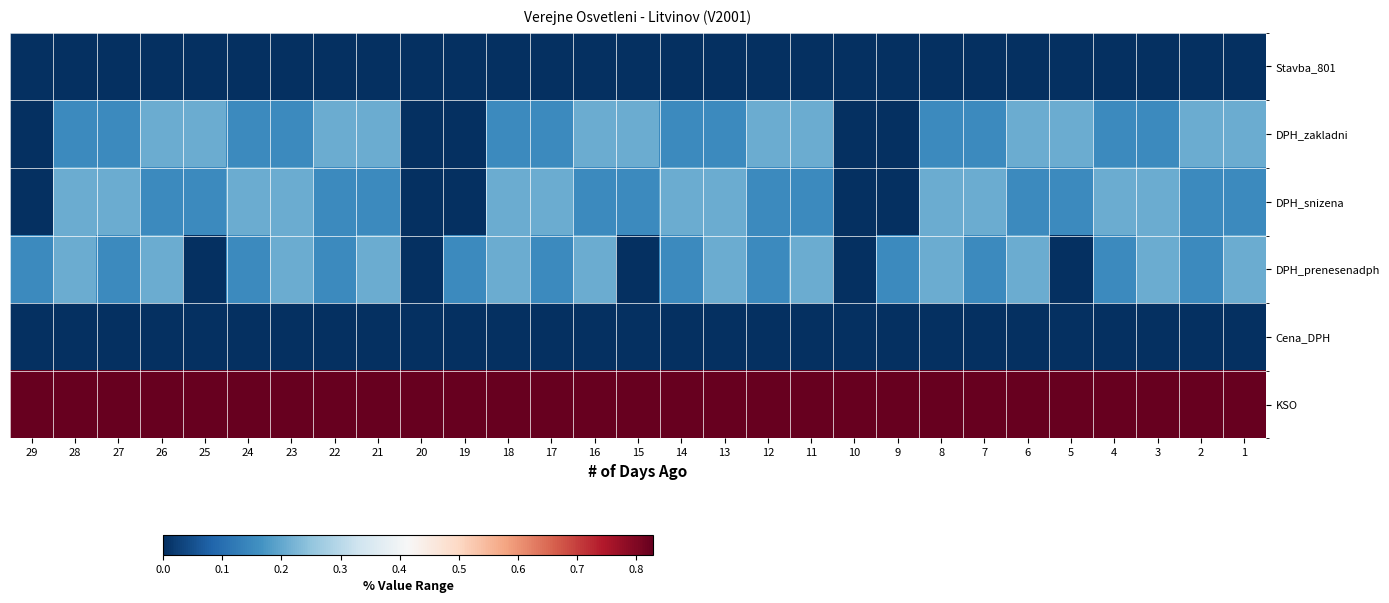

Reading left to right, what are all the values shown in this chart?

Stavba_801: 29=0.0	28=0.0	27=0.0	26=0.0	25=0.0	24=0.0	23=0.0	22=0.0	21=0.0	20=0.0	19=0.0	18=0.0	17=0.0	16=0.0	15=0.0	14=0.0	13=0.0	12=0.0	11=0.0	10=0.0	9=0.0	8=0.0	7=0.0	6=0.0	5=0.0	4=0.0	3=0.0	2=0.0	1=0.0
DPH_zakladni: 29=0.0	28=0.1	27=0.1	26=0.2	25=0.2	24=0.1	23=0.1	22=0.2	21=0.2	20=0.0	19=0.0	18=0.1	17=0.1	16=0.2	15=0.2	14=0.1	13=0.1	12=0.2	11=0.2	10=0.0	9=0.0	8=0.1	7=0.1	6=0.2	5=0.2	4=0.1	3=0.1	2=0.2	1=0.2
DPH_snizena: 29=0.0	28=0.2	27=0.2	26=0.1	25=0.1	24=0.2	23=0.2	22=0.1	21=0.1	20=0.0	19=0.0	18=0.2	17=0.2	16=0.1	15=0.1	14=0.2	13=0.2	12=0.1	11=0.1	10=0.0	9=0.0	8=0.2	7=0.2	6=0.1	5=0.1	4=0.2	3=0.2	2=0.1	1=0.1
DPH_prenesenadph: 29=0.1	28=0.2	27=0.1	26=0.2	25=0.0	24=0.1	23=0.2	22=0.1	21=0.2	20=0.0	19=0.1	18=0.2	17=0.1	16=0.2	15=0.0	14=0.1	13=0.2	12=0.1	11=0.2	10=0.0	9=0.1	8=0.2	7=0.1	6=0.2	5=0.0	4=0.1	3=0.2	2=0.1	1=0.2
Cena_DPH: 29=0.0	28=0.0	27=0.0	26=0.0	25=0.0	24=0.0	23=0.0	22=0.0	21=0.0	20=0.0	19=0.0	18=0.0	17=0.0	16=0.0	15=0.0	14=0.0	13=0.0	12=0.0	11=0.0	10=0.0	9=0.0	8=0.0	7=0.0	6=0.0	5=0.0	4=0.0	3=0.0	2=0.0	1=0.0
KSO: 29=0.8	28=0.8	27=0.8	26=0.8	25=0.8	24=0.8	23=0.8	22=0.8	21=0.8	20=0.8	19=0.8	18=0.8	17=0.8	16=0.8	15=0.8	14=0.8	13=0.8	12=0.8	11=0.8	10=0.8	9=0.8	8=0.8	7=0.8	6=0.8	5=0.8	4=0.8	3=0.8	2=0.8	1=0.8